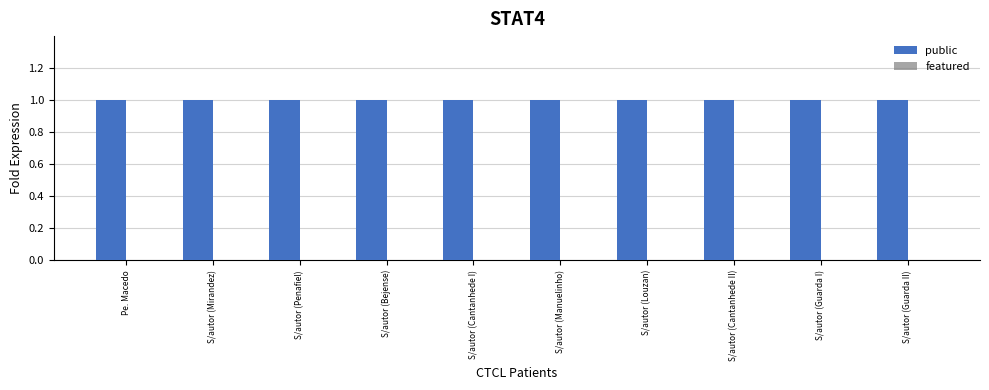

What is the label of the 1st bar from the left?

Pe. Macedo